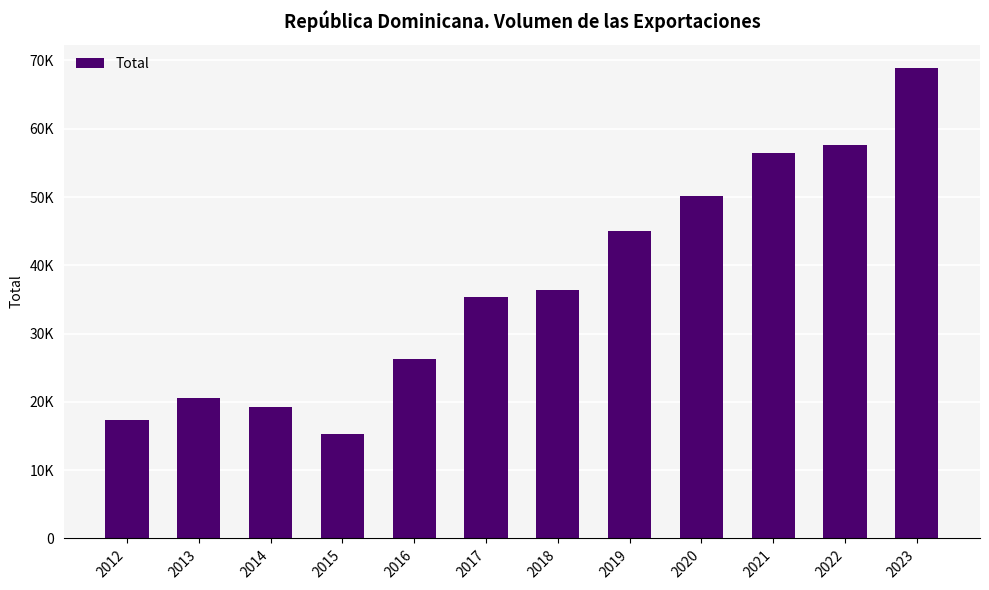

Are the bars horizontal?

No